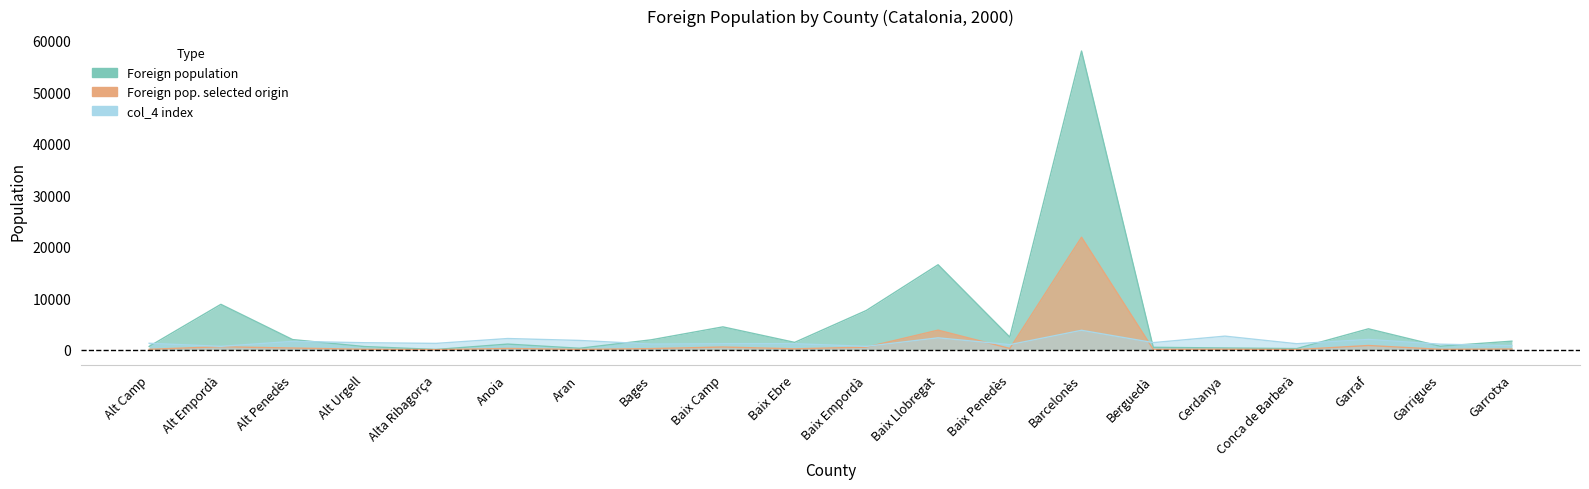

After their last crossing, which series has the higher values: Foreign pop. selected origin or col_4?

col_4